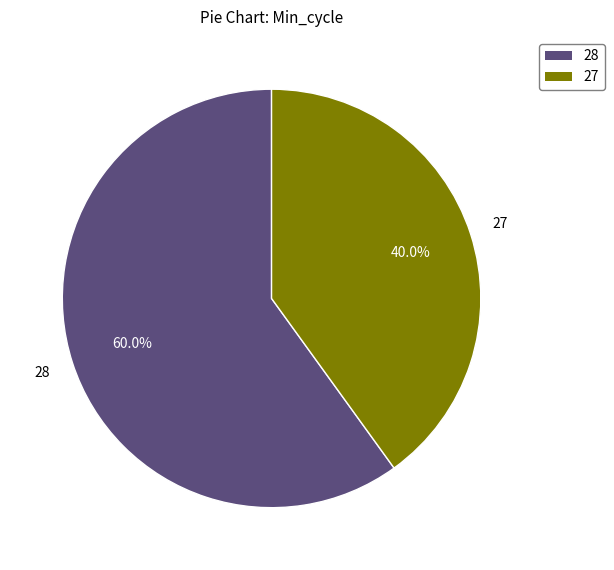

To the nearest percent, what portion does 28 represent?

60%